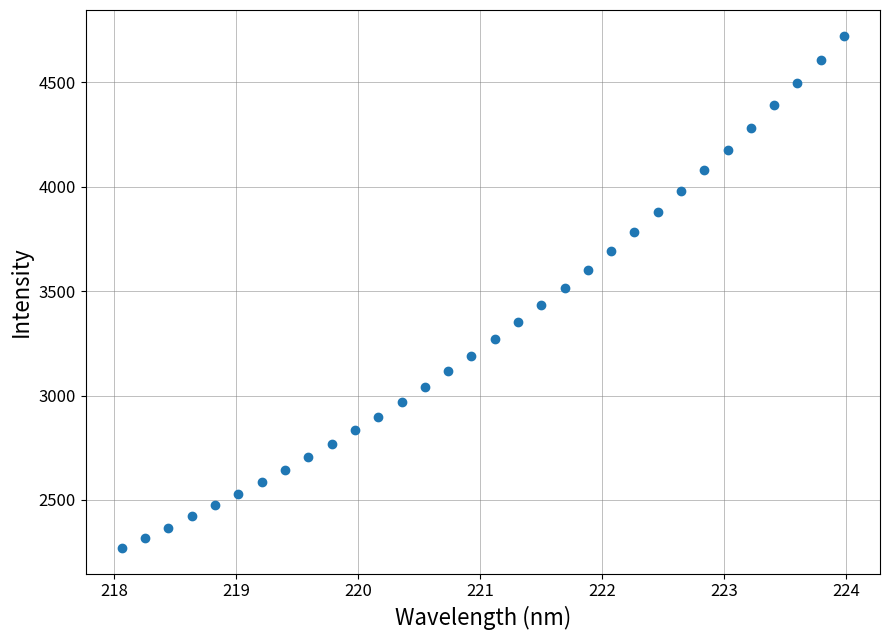

What is the range of X values (max minus min)?

5.9